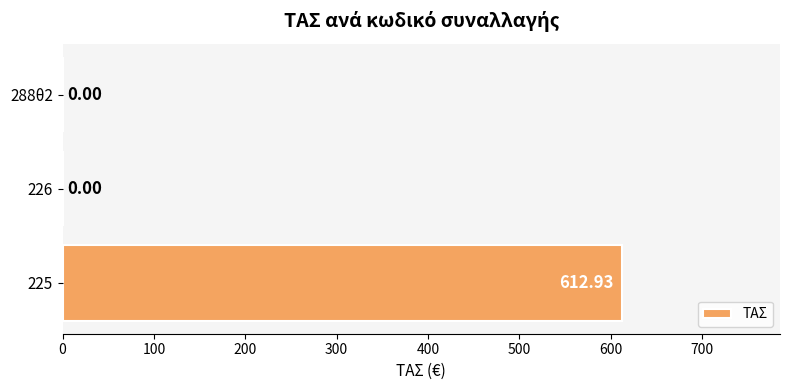

Are the bars horizontal?

Yes